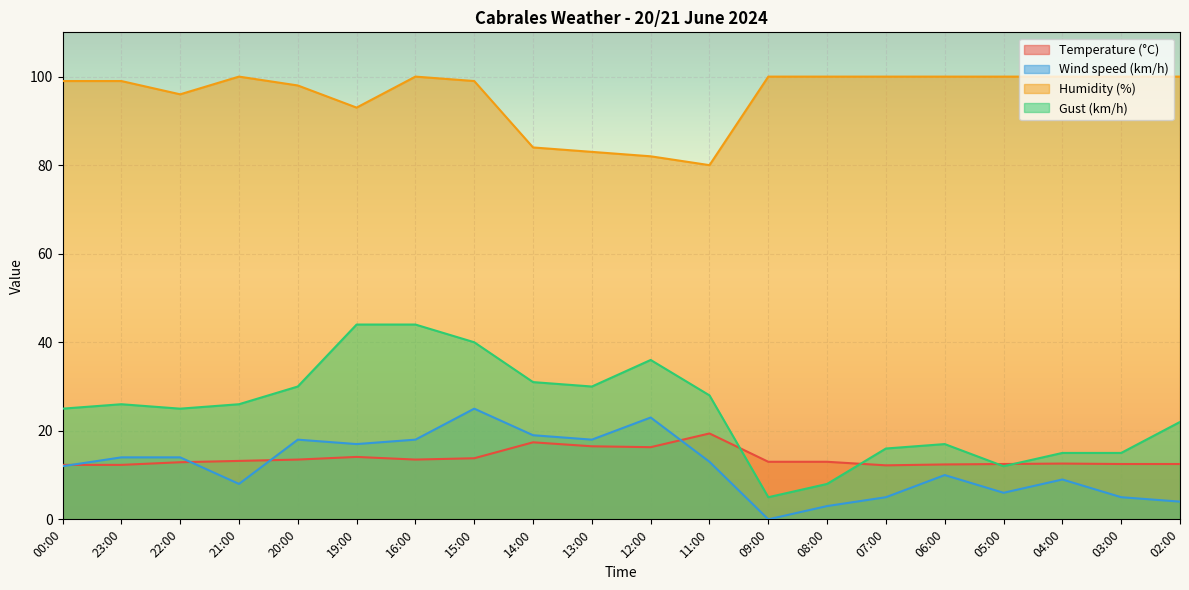

What value does the Temperature (°C) series have at 02:00?

12.5